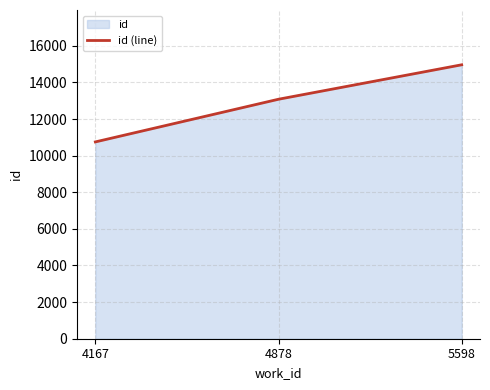

Which category has the lowest value across all series?

4167